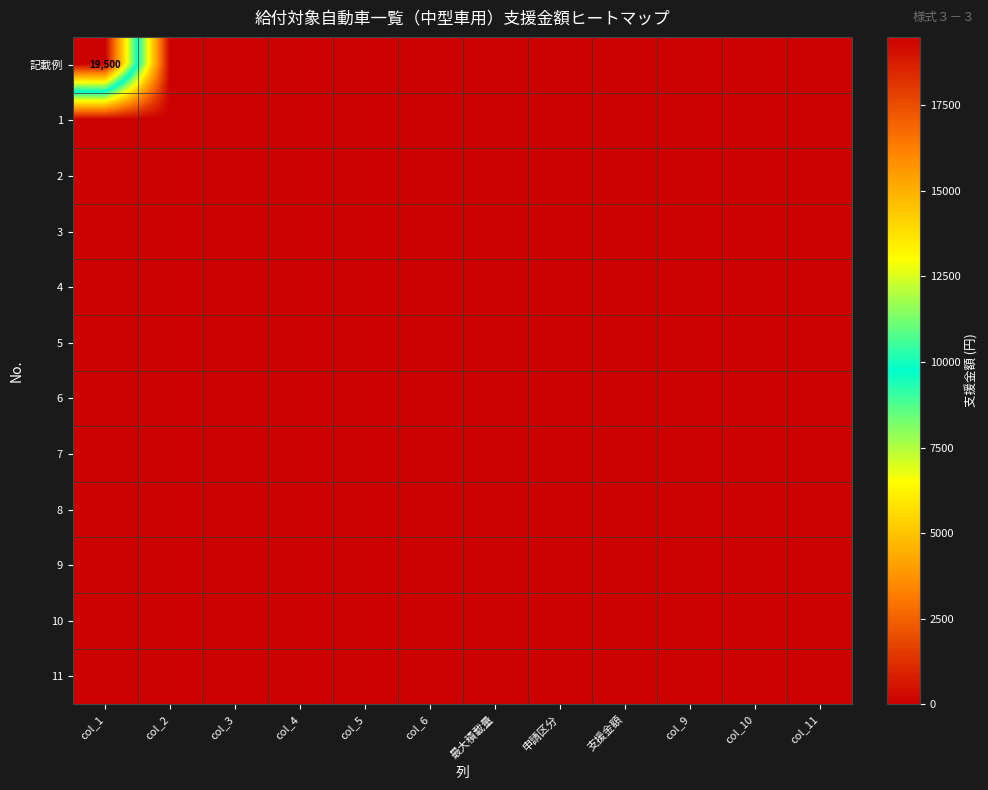

Is it true that 7 equals 0 at col_1?

True